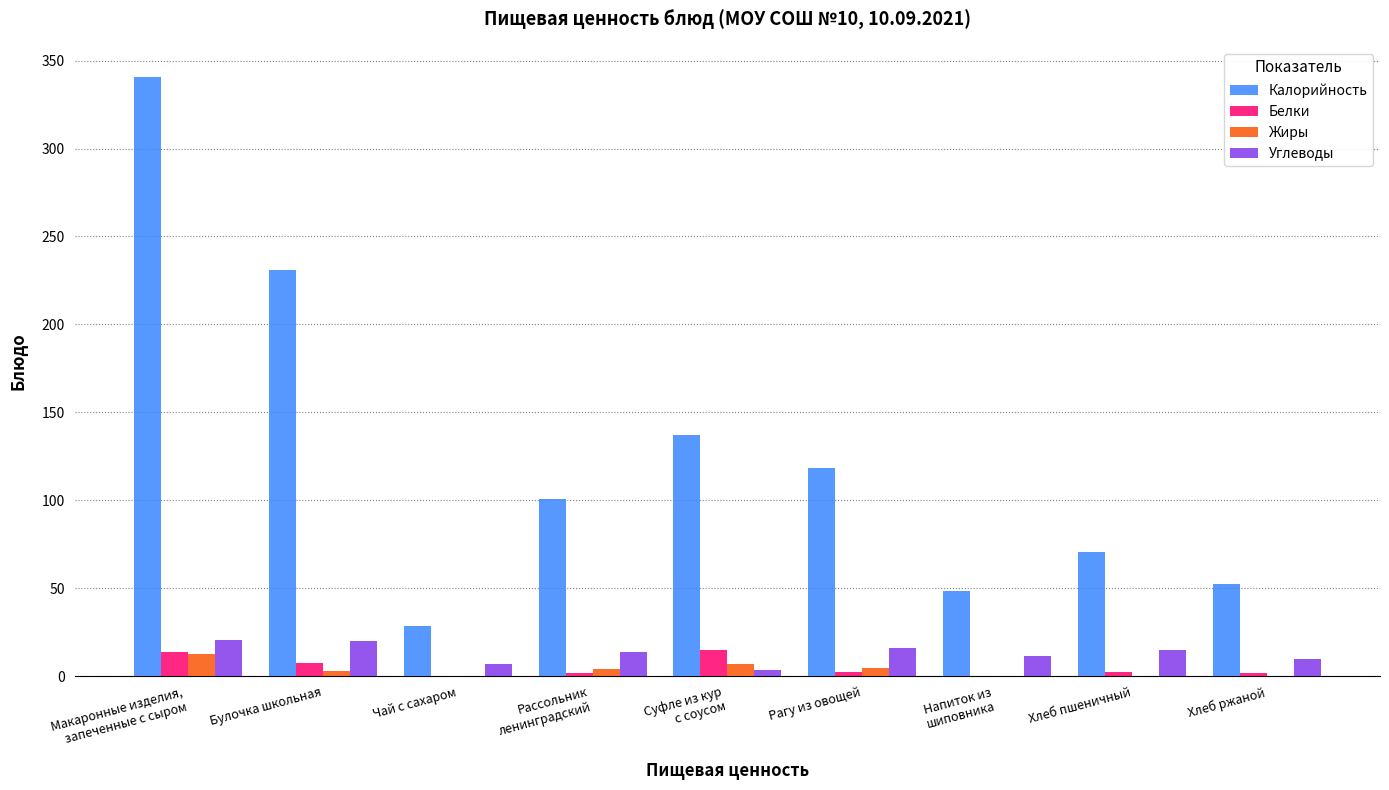

Which series has the largest total across all categories?

Калорийность